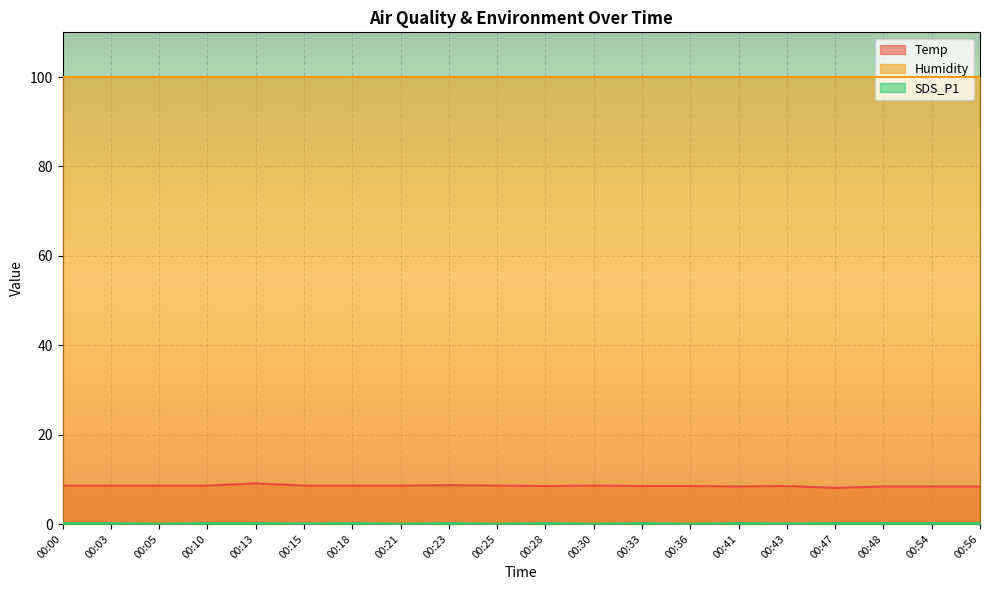

What is the average value of the Temp series?

8.5